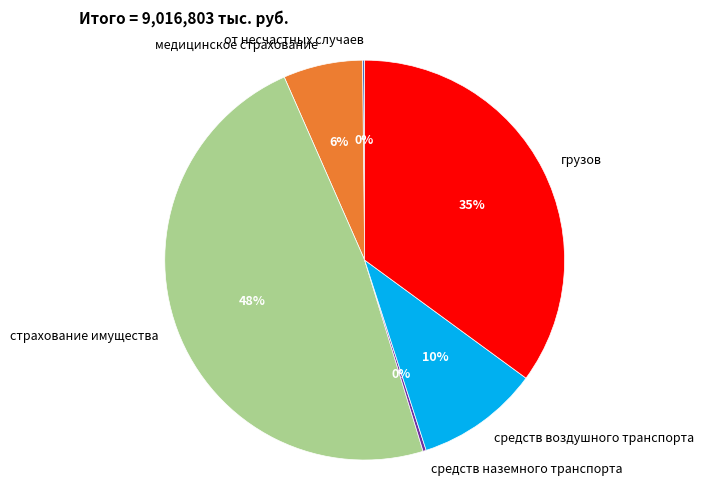

To the nearest percent, what is the difference between the largest and smallest slice percentages?

48%